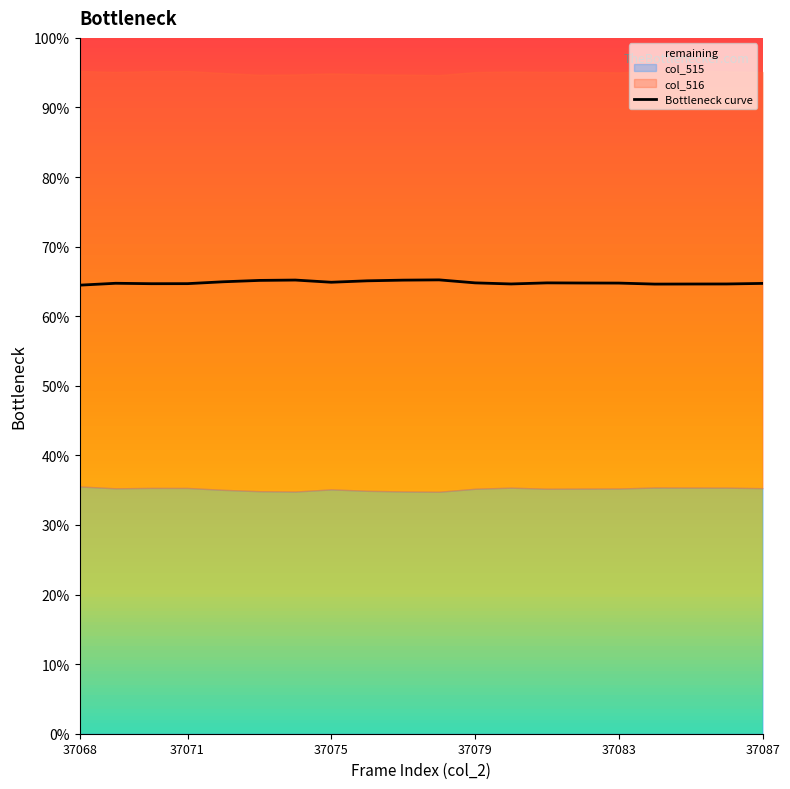

What is the difference between the maximum and minimum values?

0.8